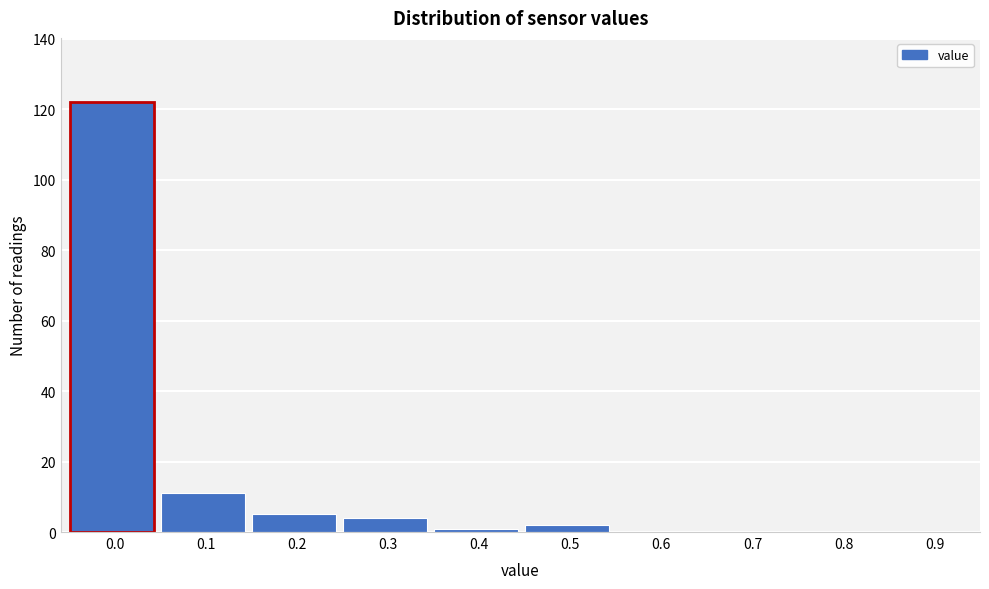

Reading left to right, what are all the values shown in this chart?

0.0=122	0.1=11	0.2=5	0.3=4	0.4=1	0.5=2	0.6=0	0.7=0	0.8=0	0.9=0